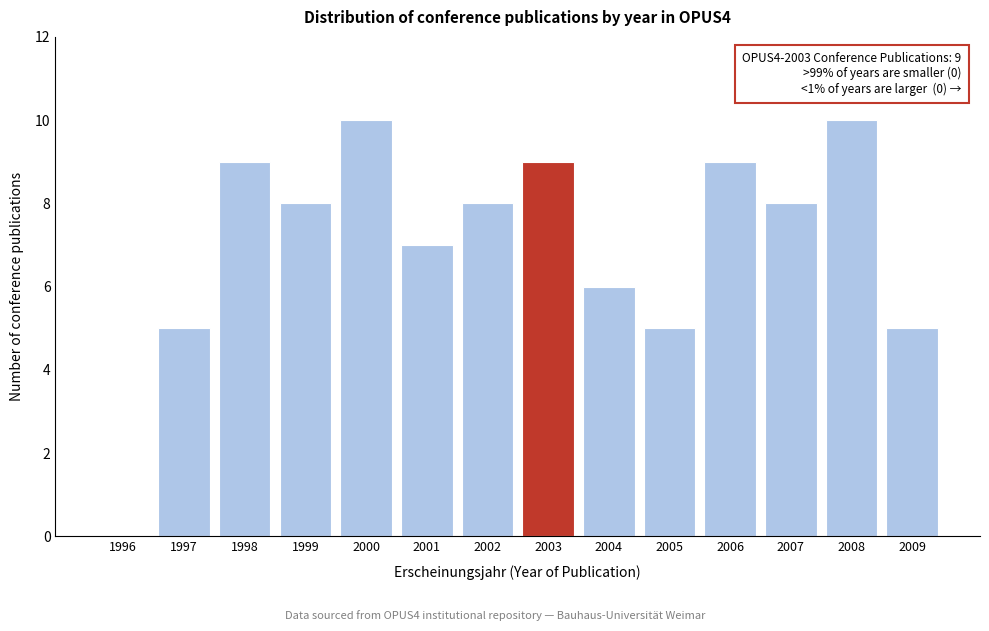

Reading left to right, list all the values displayed in this chart.

1996=0	1997=5	1998=9	1999=8	2000=10	2001=7	2002=8	2003=9	2004=6	2005=5	2006=9	2007=8	2008=10	2009=5